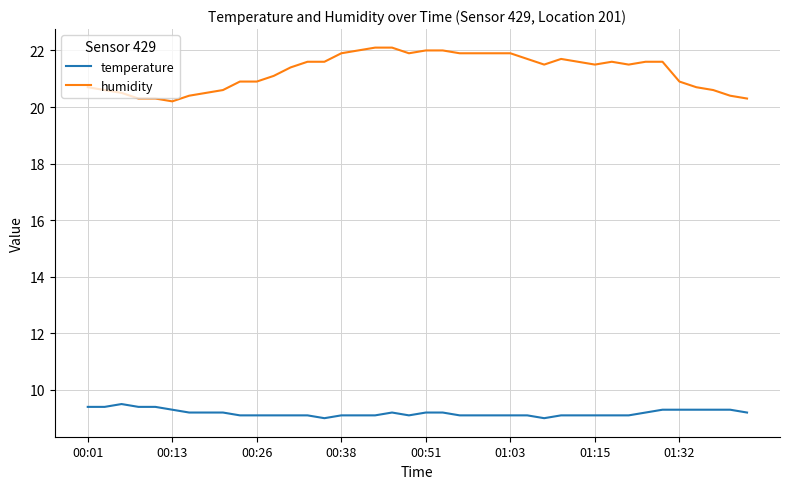

Which series has the largest total across all categories?

humidity